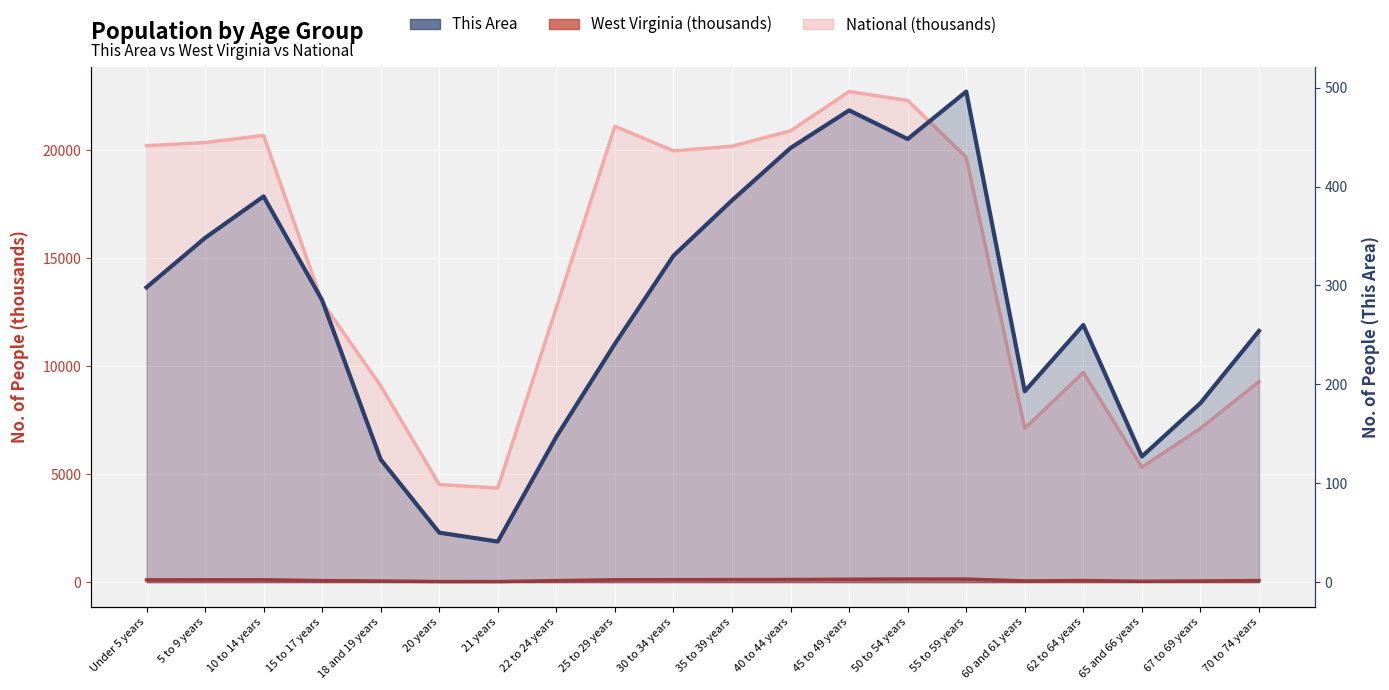

What is the label of the 16th point from the left?

60 and 61 years